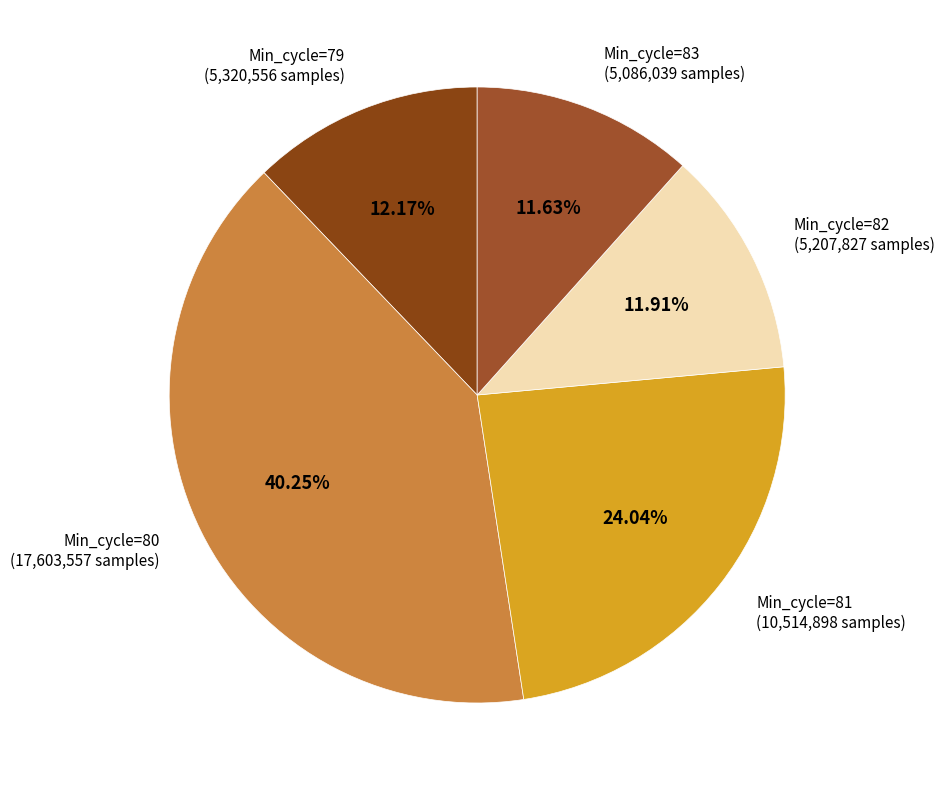

Is the sum of Min_cycle=81 (10,514,898 samples) and Min_cycle=83 (5,086,039 samples) greater than half?

No